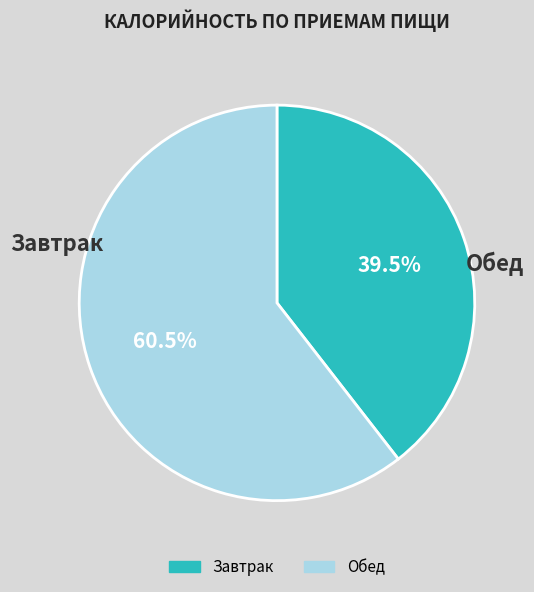

What is the majority slice?

Обед